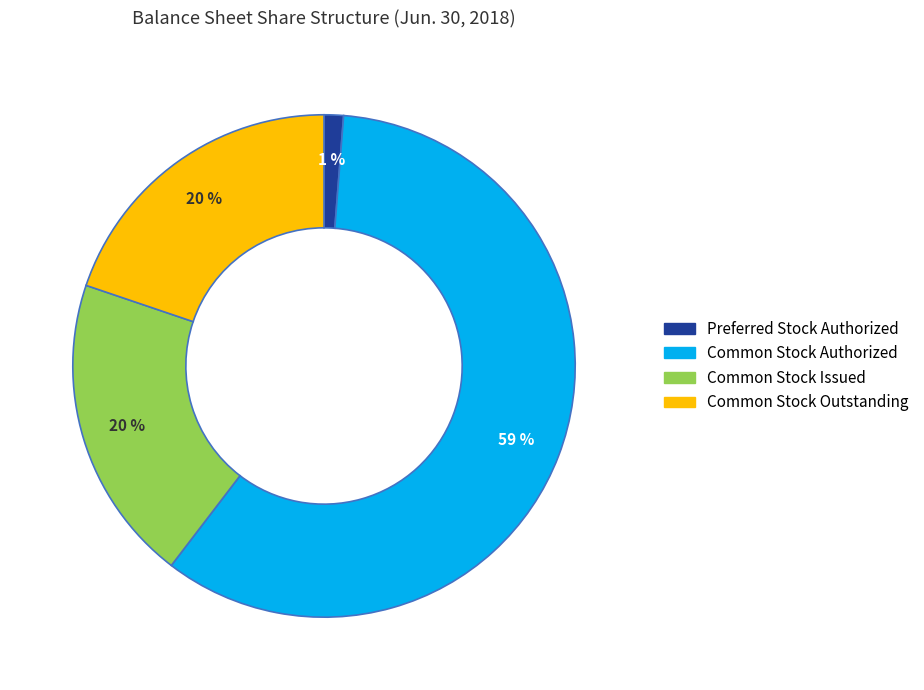

The Common Stock Authorized slice represents 59% of the pie. True or false?

True